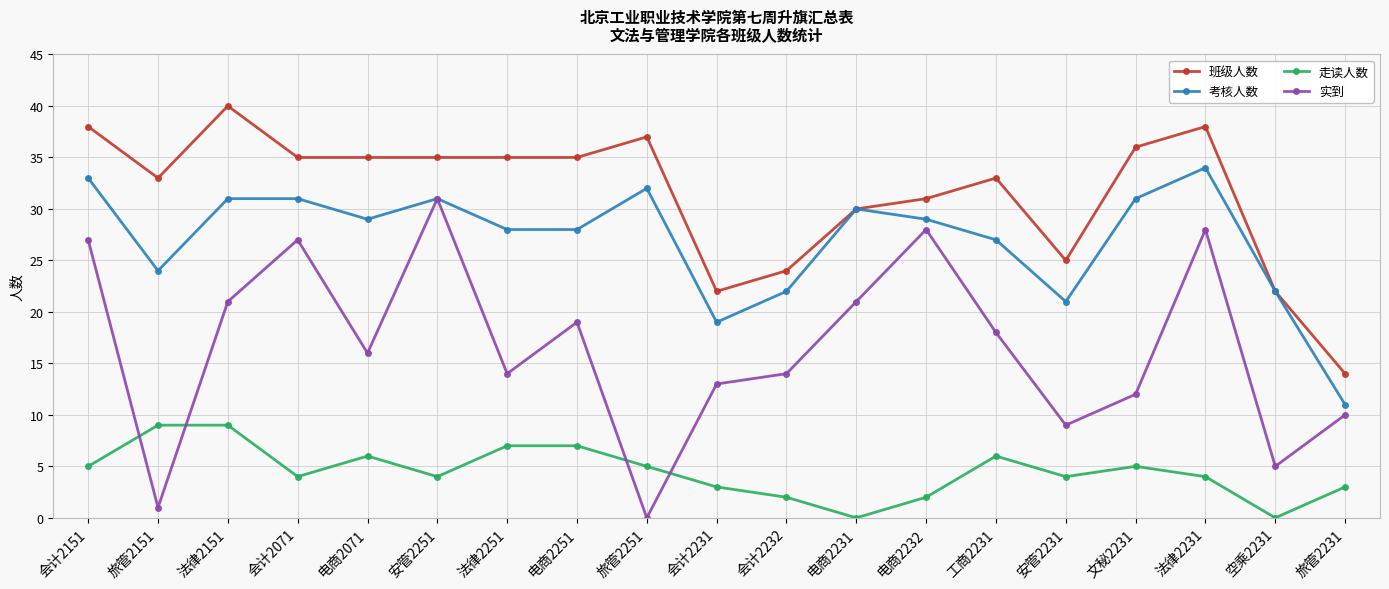

What position from the left is 法律2151?

3